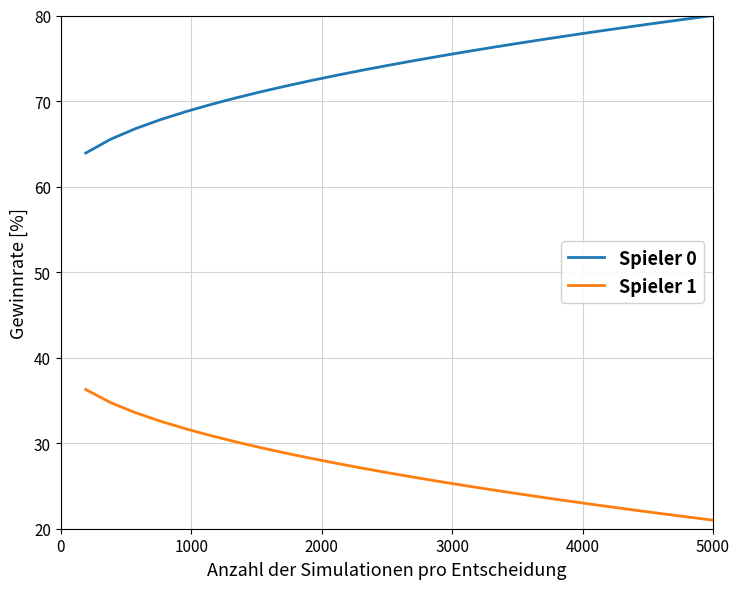

True or false: Spieler 1 and Spieler 0 cross at least once.

False